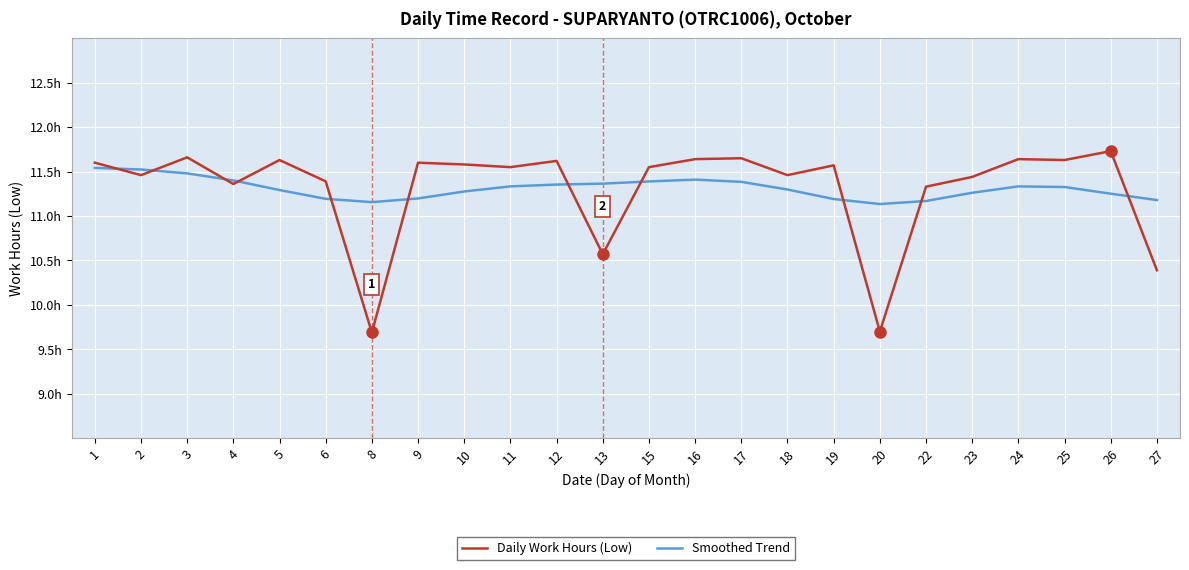

Between 4 and 27, which series saw the biggest shift?

Daily Work Hours (Low)